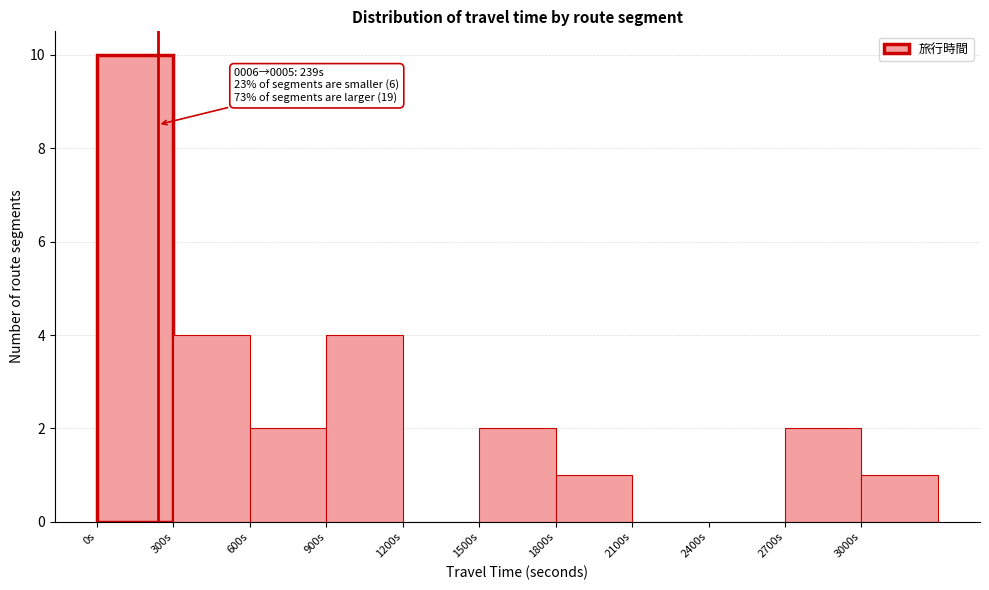

Over which range of the x-axis is the bar tallest?

0 to 300